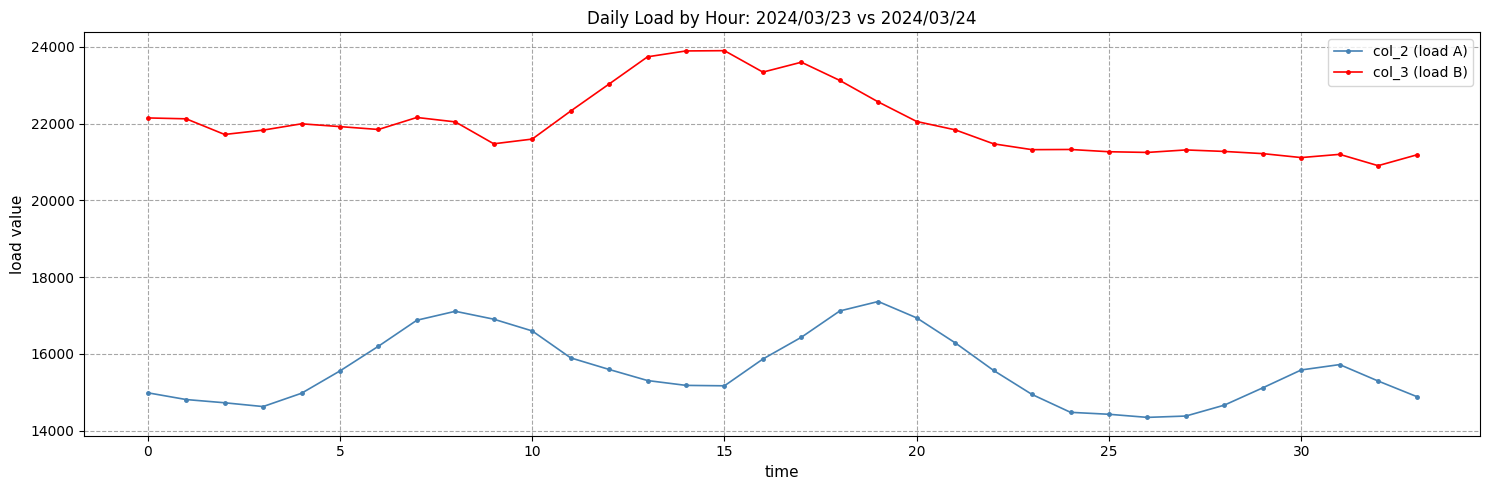

Rank the series by their average value, from lowest to highest.

col_2 (load A), col_3 (load B)